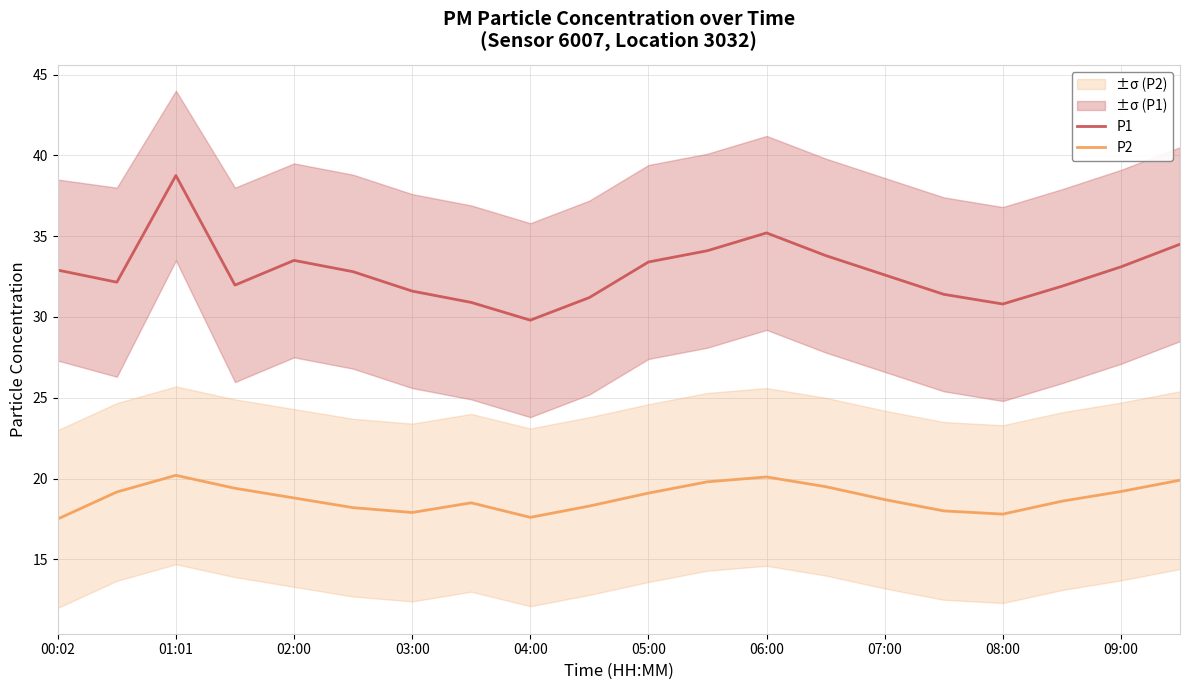

Rank the series by their maximum value, from highest to lowest.

P1, P2